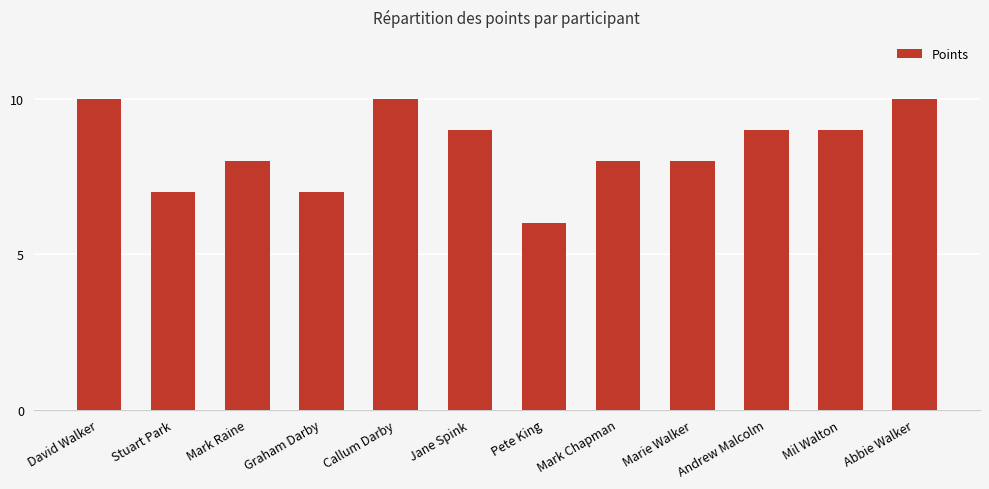

Where does the data first go above 9?

David Walker